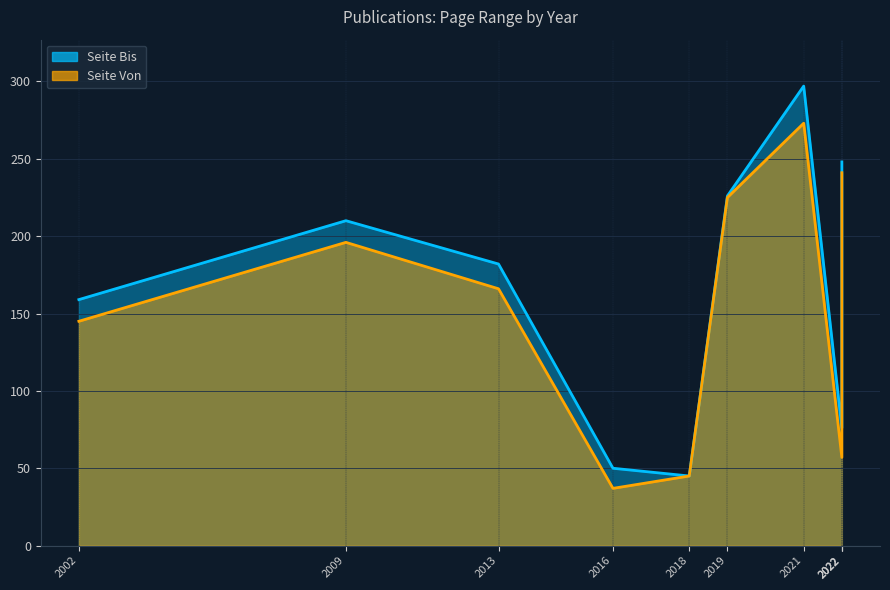

What is the label of the 10th point from the left?

2022